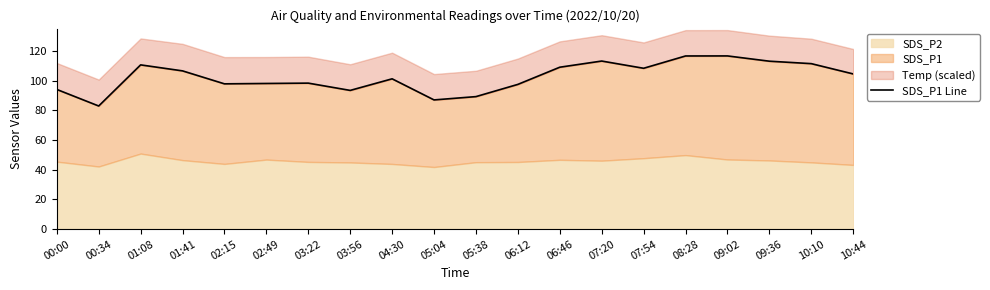

The value at 05:38 is 130.7. True or false?

False